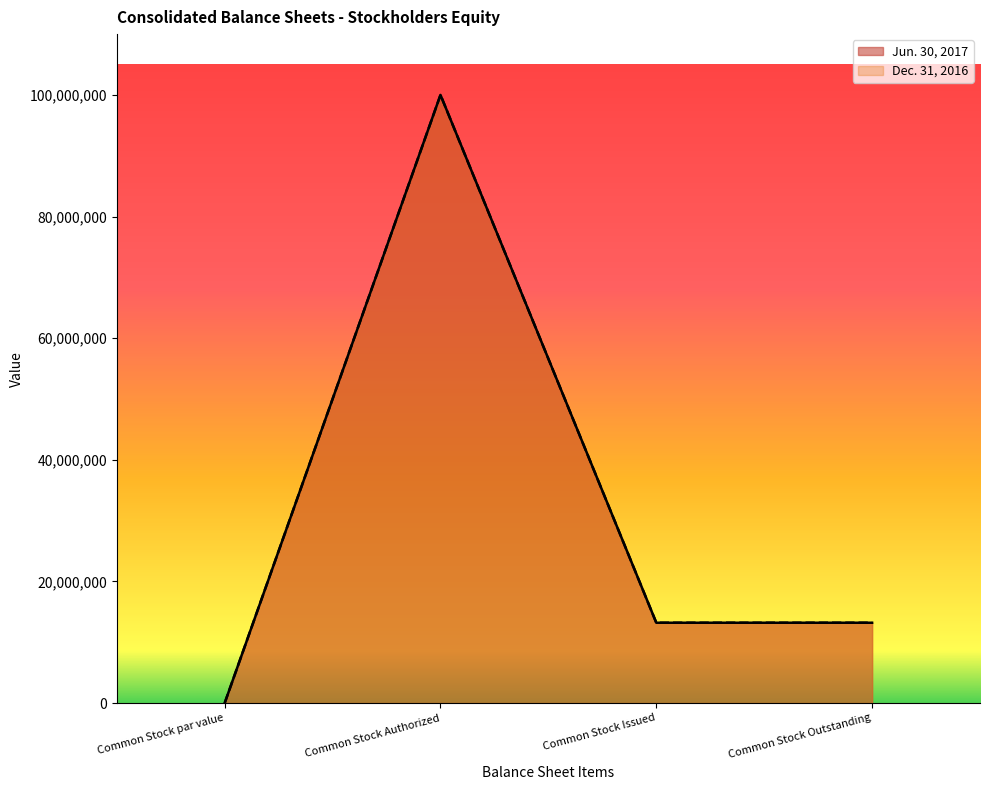

How many values in the Jun. 30, 2017 series exceed 13205450?

1